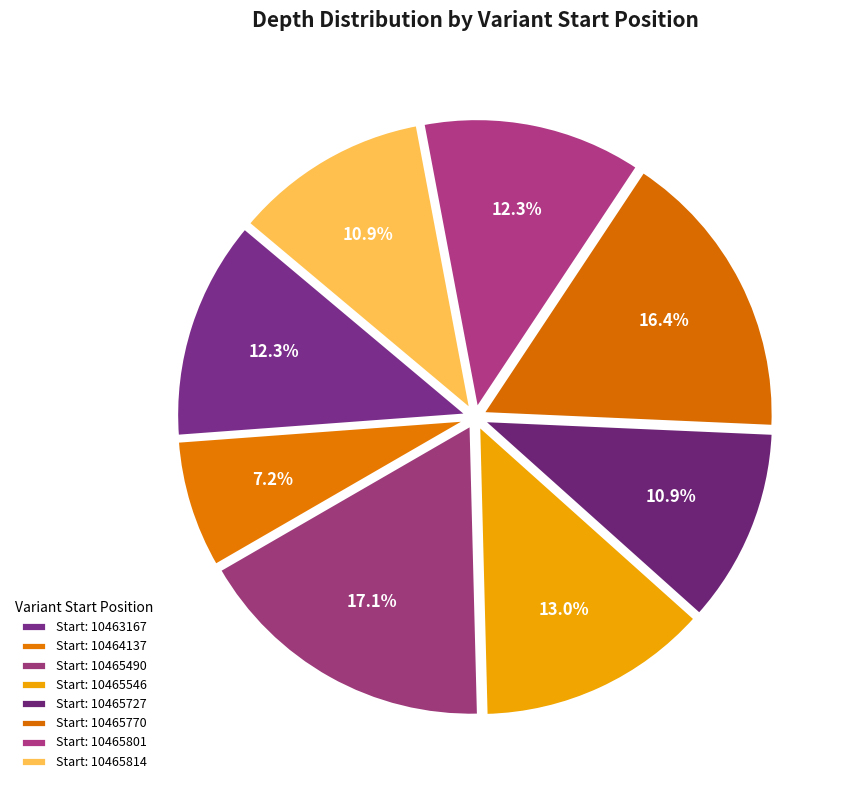

Rank the categories by value from lowest to highest.

10464137, 10465727, 10465814, 10463167, 10465801, 10465546, 10465770, 10465490